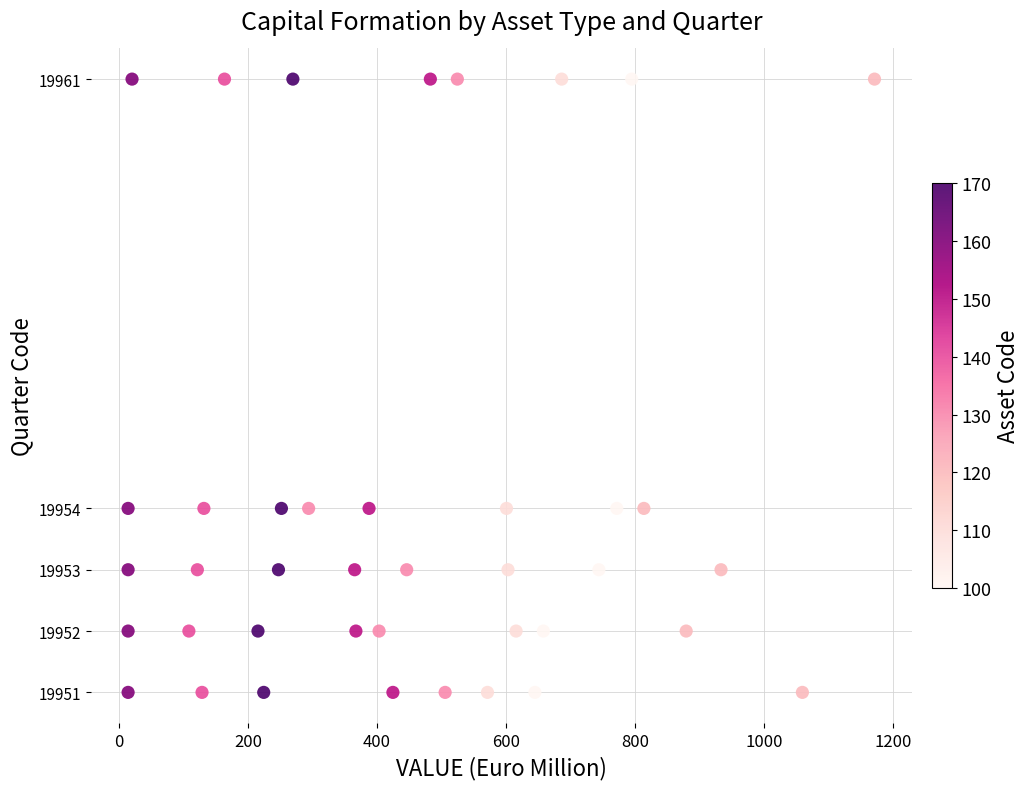

What is the range of Y values (max minus min)?

10